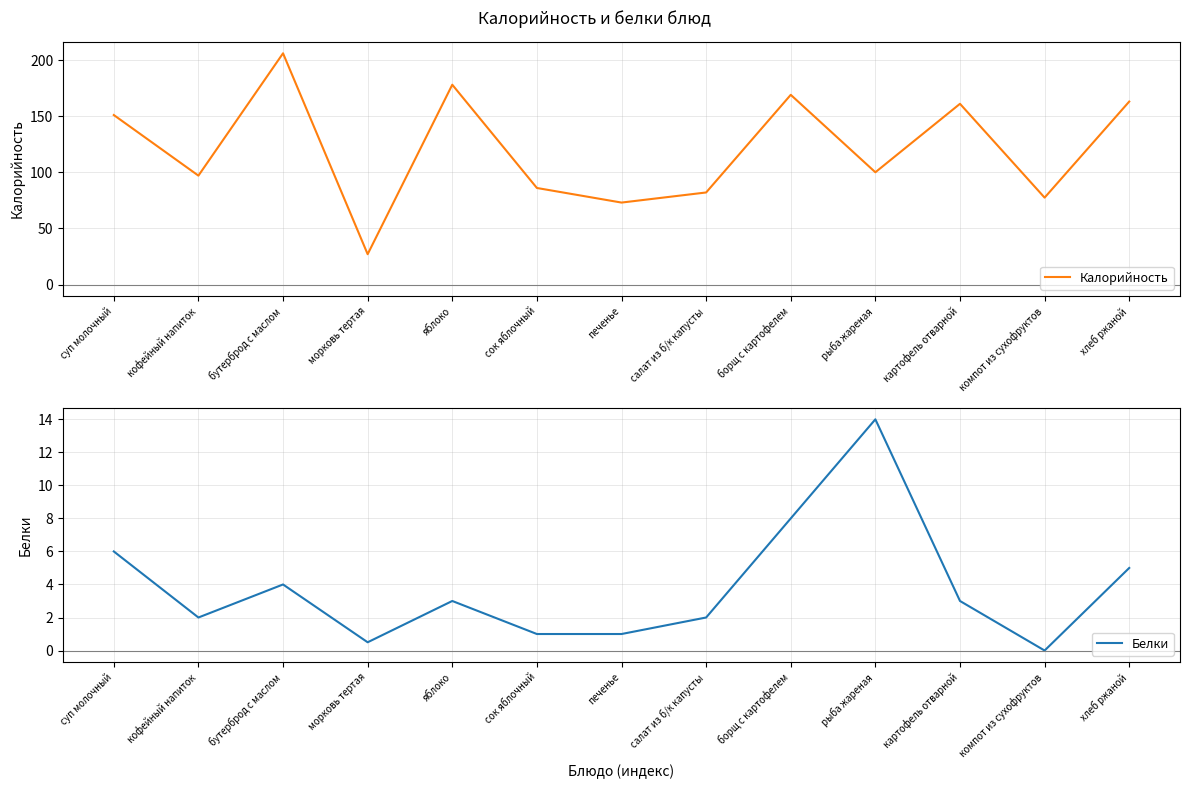

How many interior local valleys does the Калорийность series have?

5